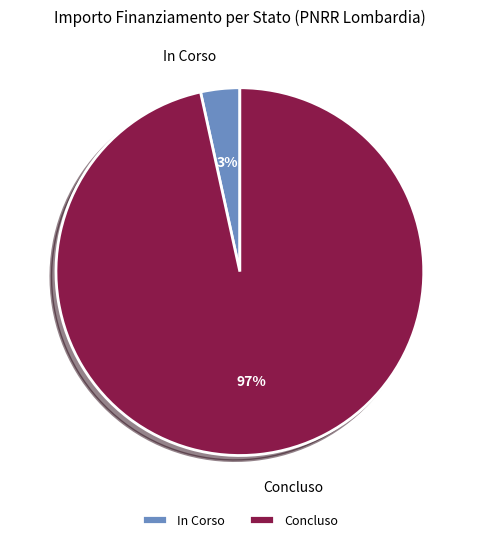

To the nearest percent, what percentage of the pie is Concluso?

97%